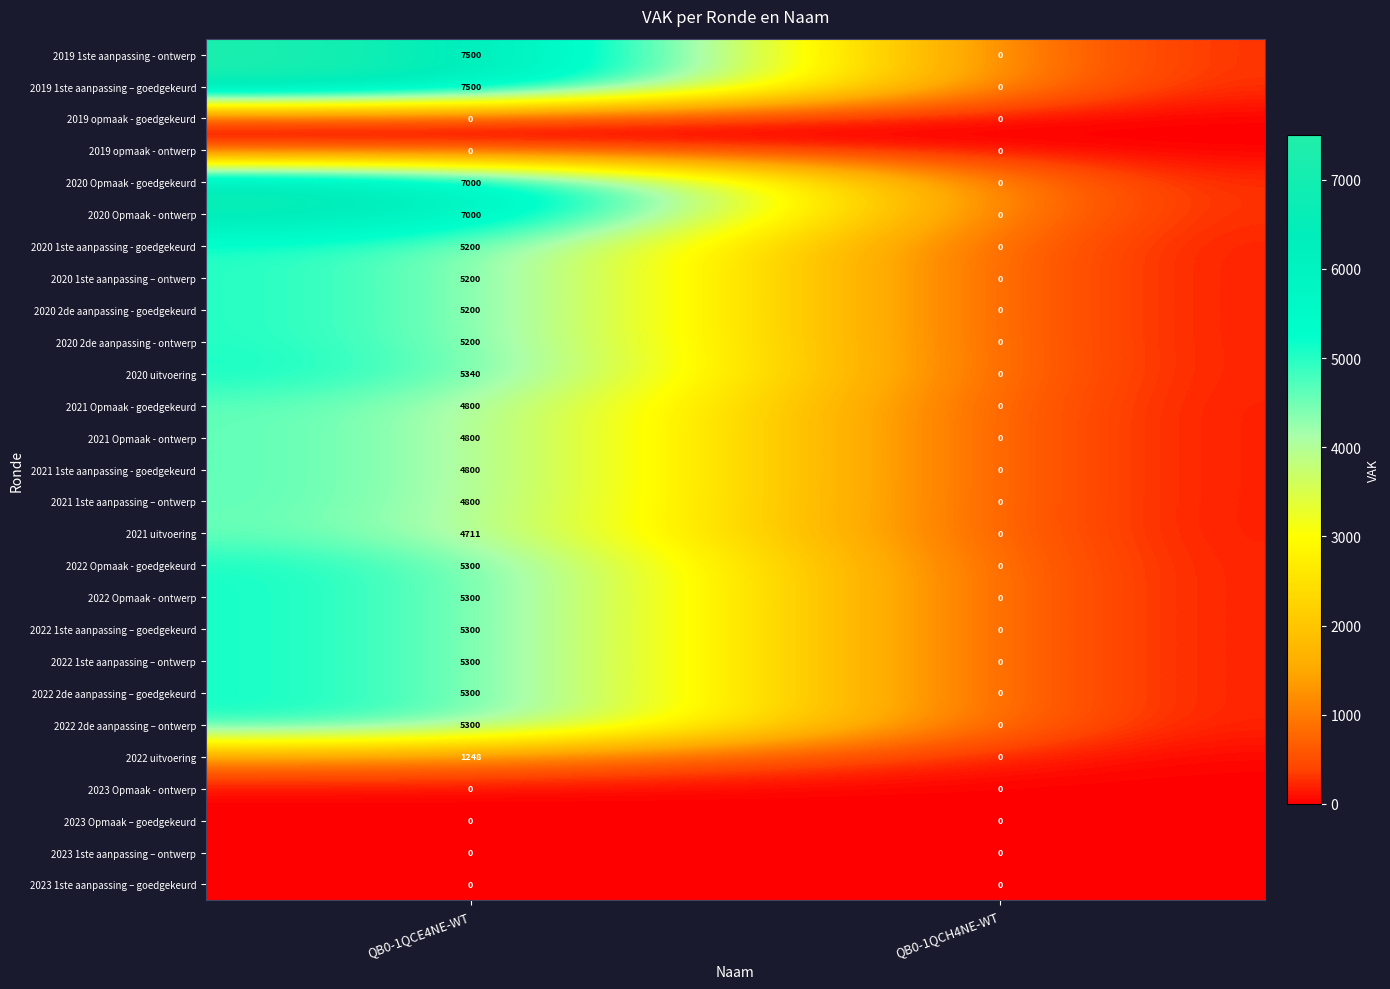

The value of 2020 2de aanpassing - goedgekeurd at QB0-1QCH4NE-WT is -3226. True or false?

False